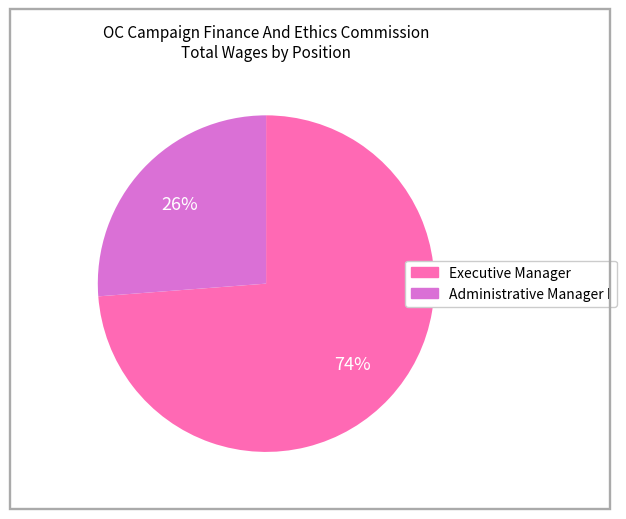

What percentage is the Executive Manager slice, to the nearest percent?

74%